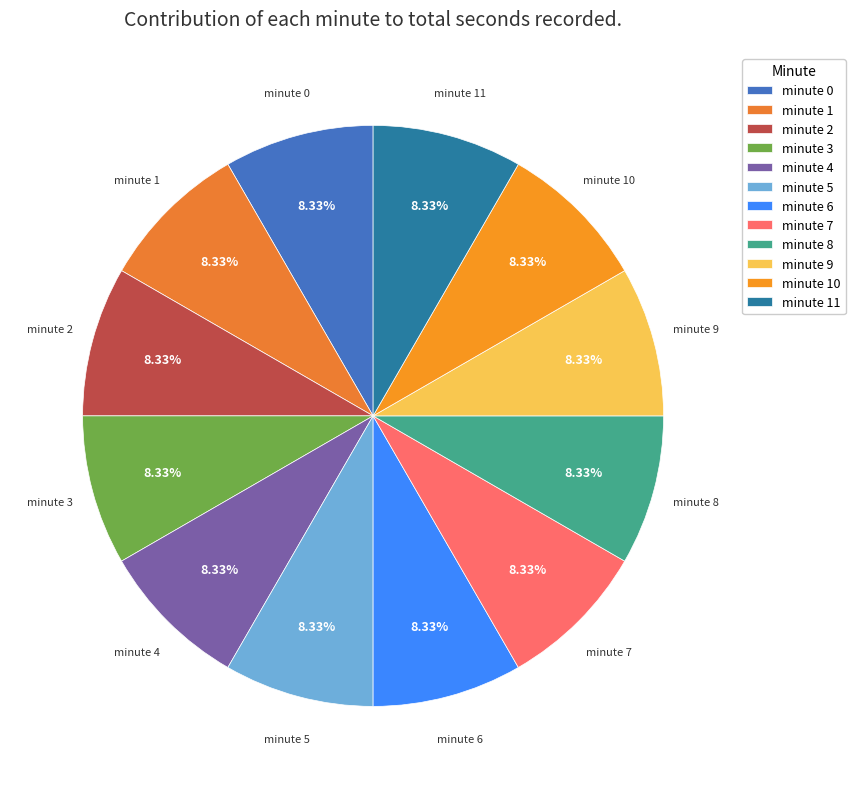

How many slices are in this pie chart?

12